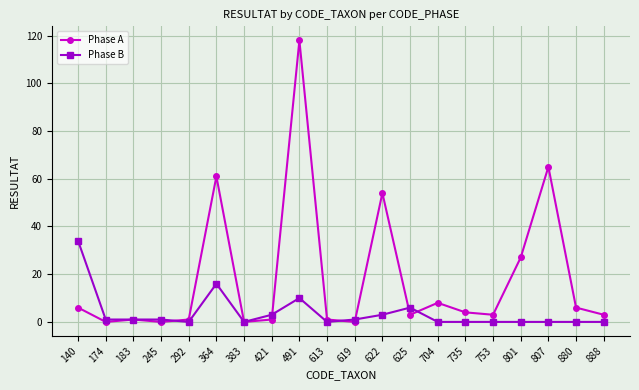

List the series in order of their peak value, lowest first.

Phase B, Phase A